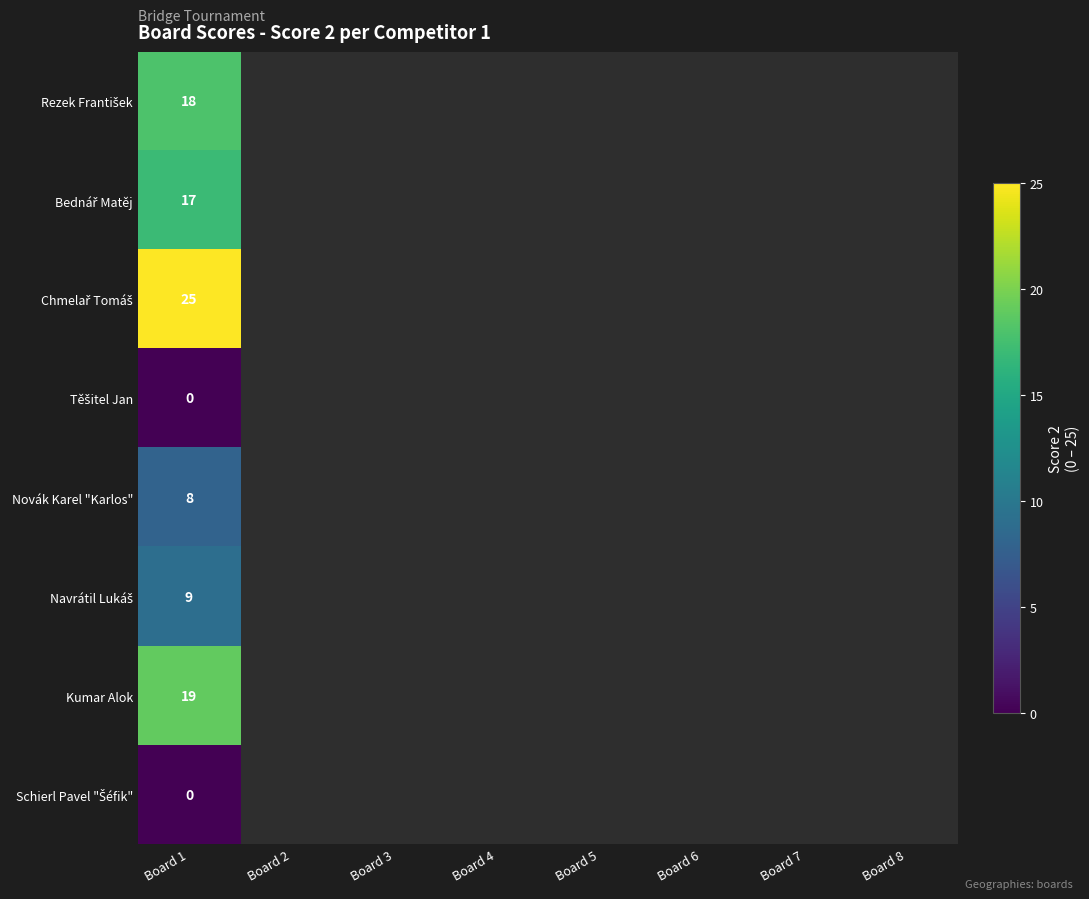

Between Board 7 and Board 1, which is larger?

Board 1